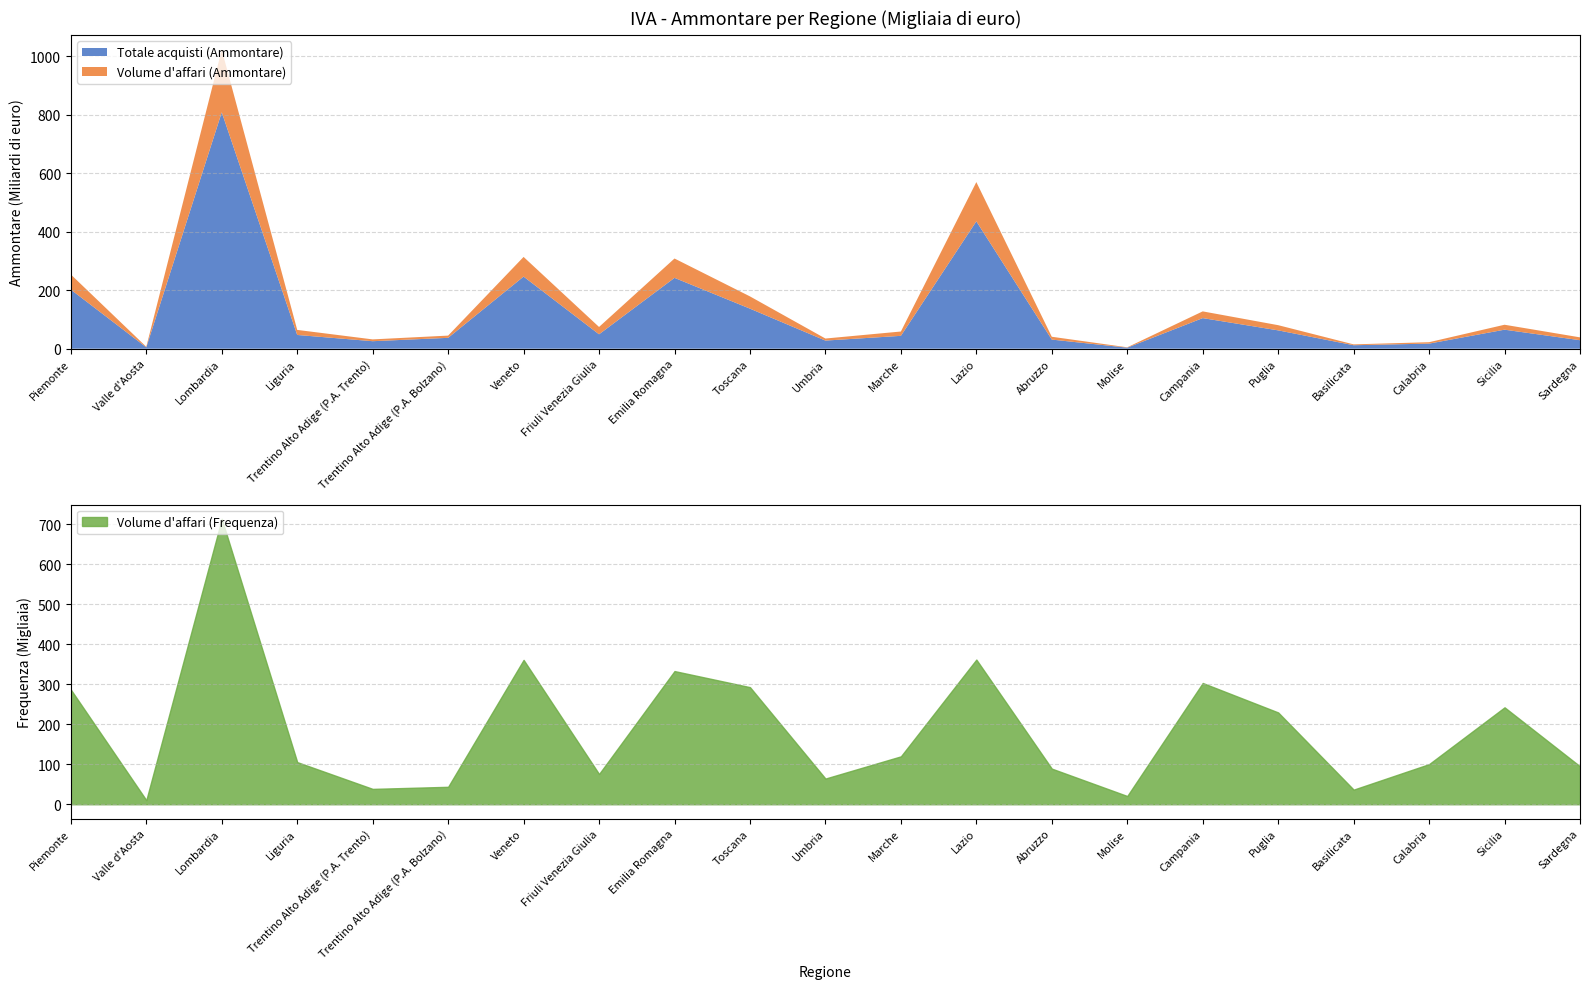

Which label corresponds to the smallest value in the chart?

Valle d'Aosta